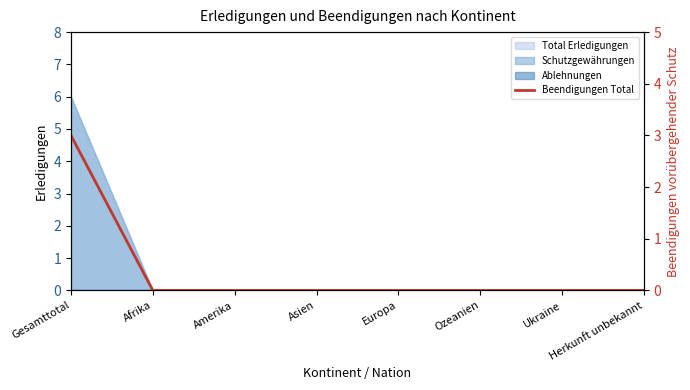

Count the number of values greater than 0.

1